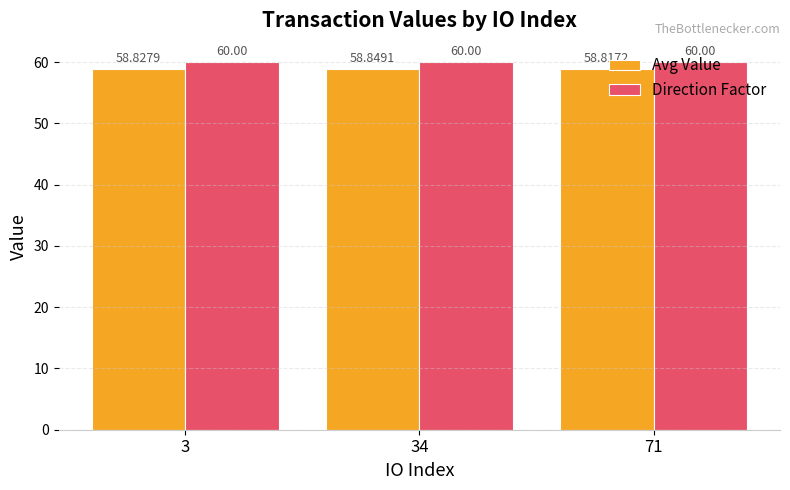

Reading left to right, list all the values displayed in this chart.

Avg Value: 3=58.8	34=58.8	71=58.8
Direction Factor: 3=60.0	34=60.0	71=60.0